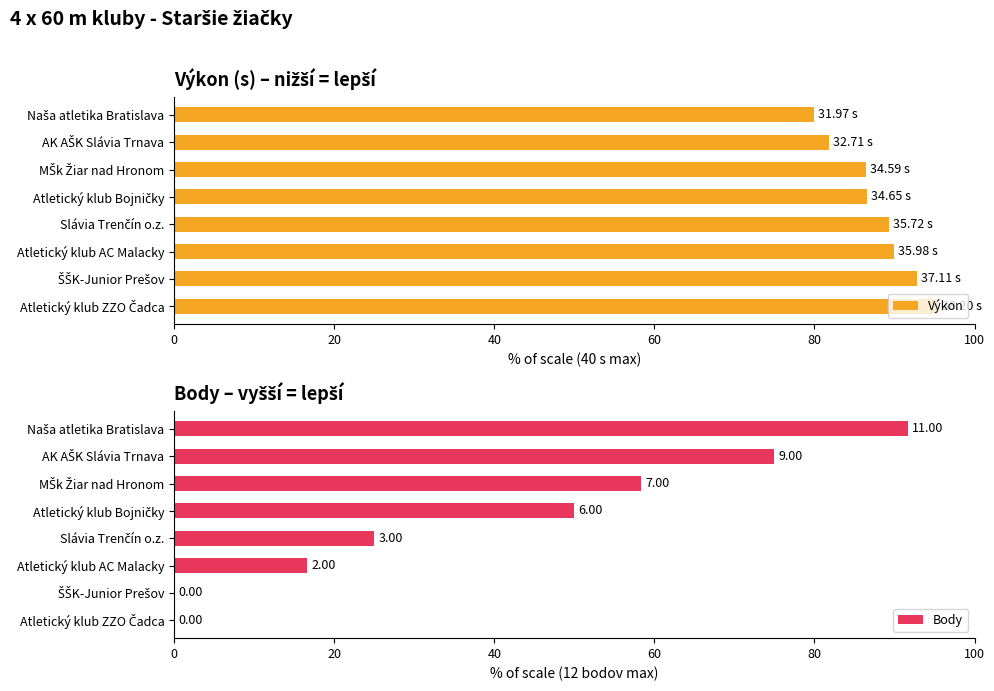

Reading right to left, transcribe all the data shown in this chart.

Výkon: 95.5	92.8	90.0	89.3	86.6	86.5	81.8	79.9
Body: 0.0	0.0	16.7	25.0	50.0	58.3	75.0	91.7